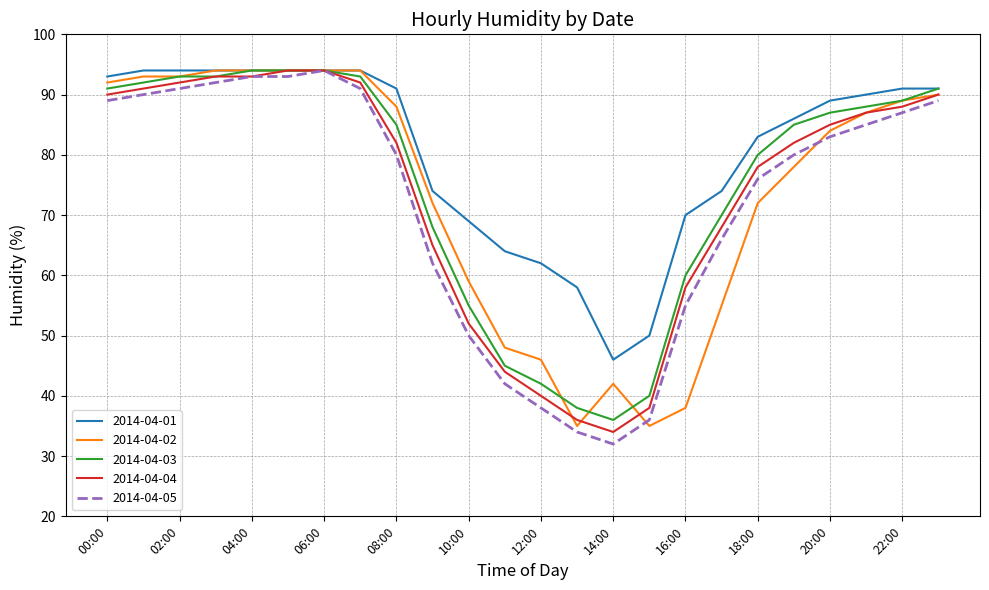

Which series has the largest total across all categories?

2014-04-01